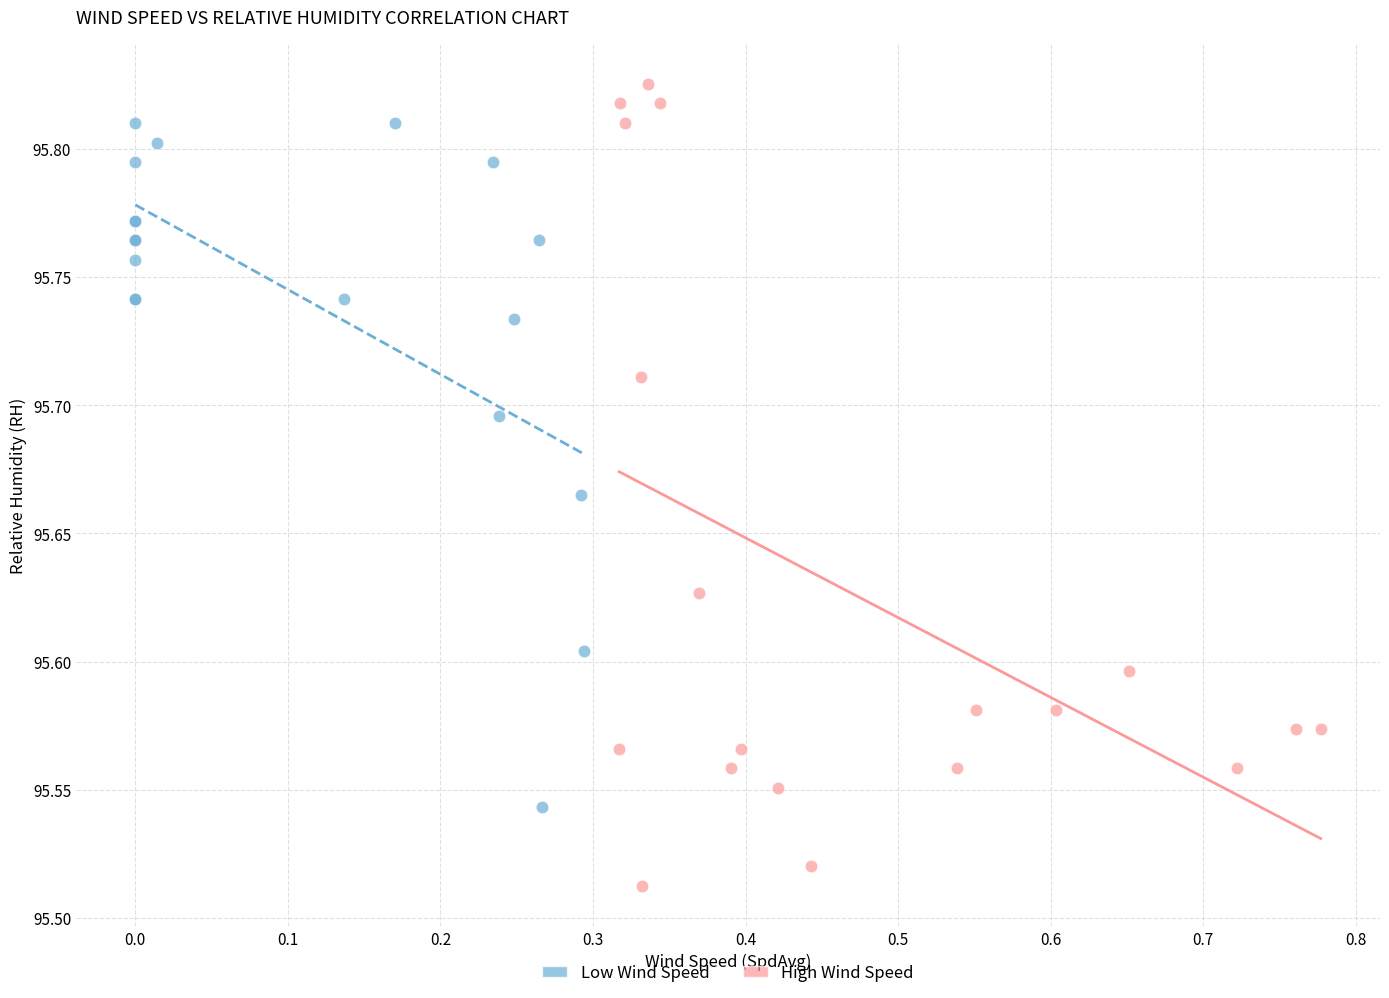

Which series contains the lowest Y value?

High Wind Speed